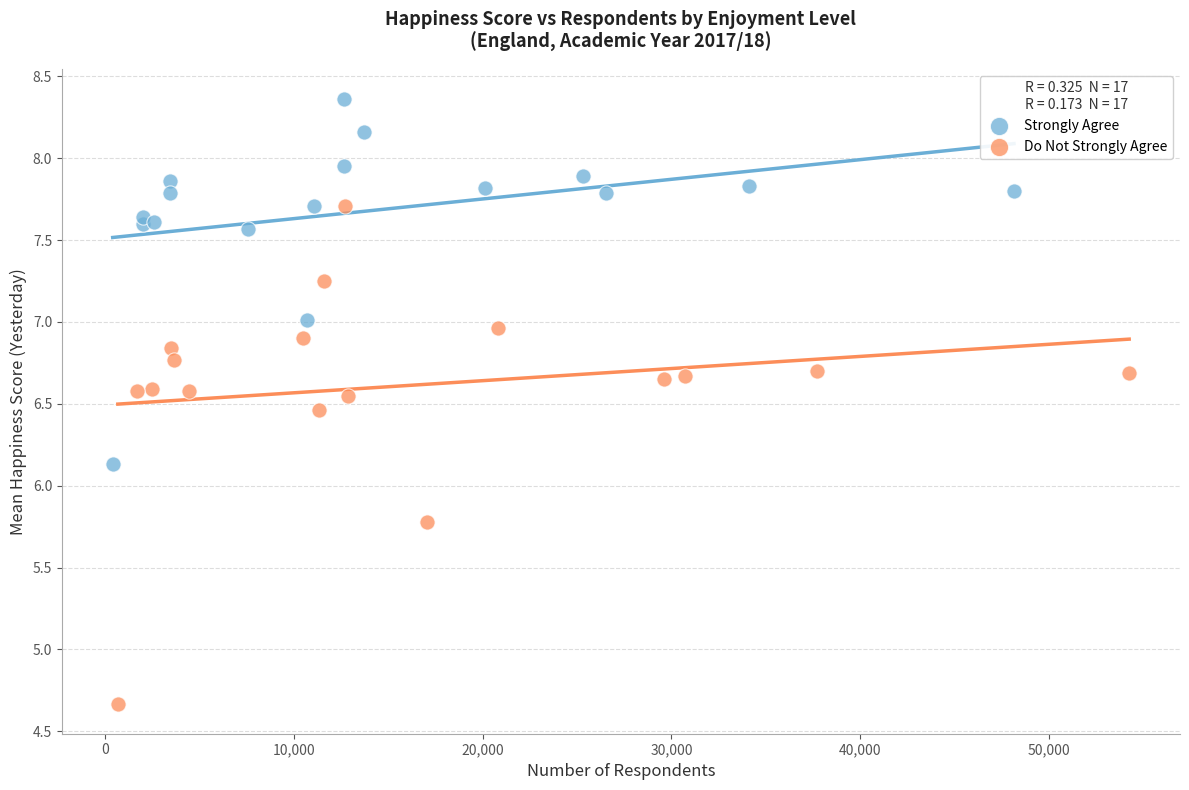

Which series reaches the maximum Y coordinate?

Strongly Agree